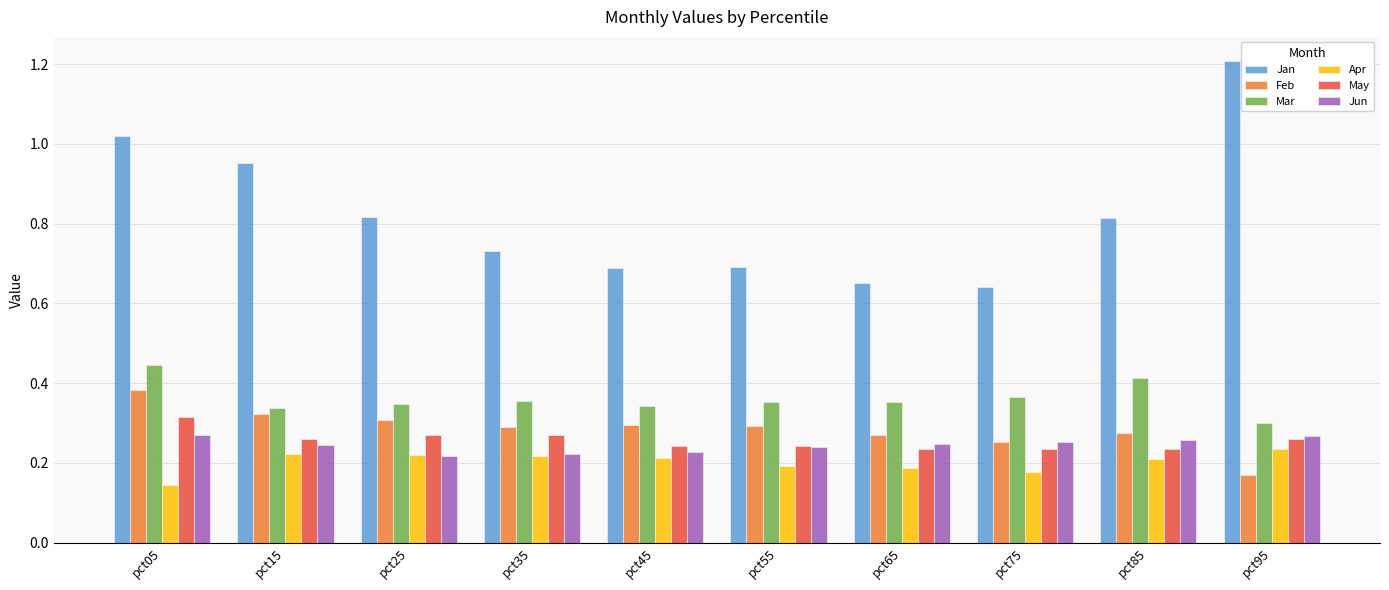

What is the difference between the highest and lowest values at pct05?

0.9